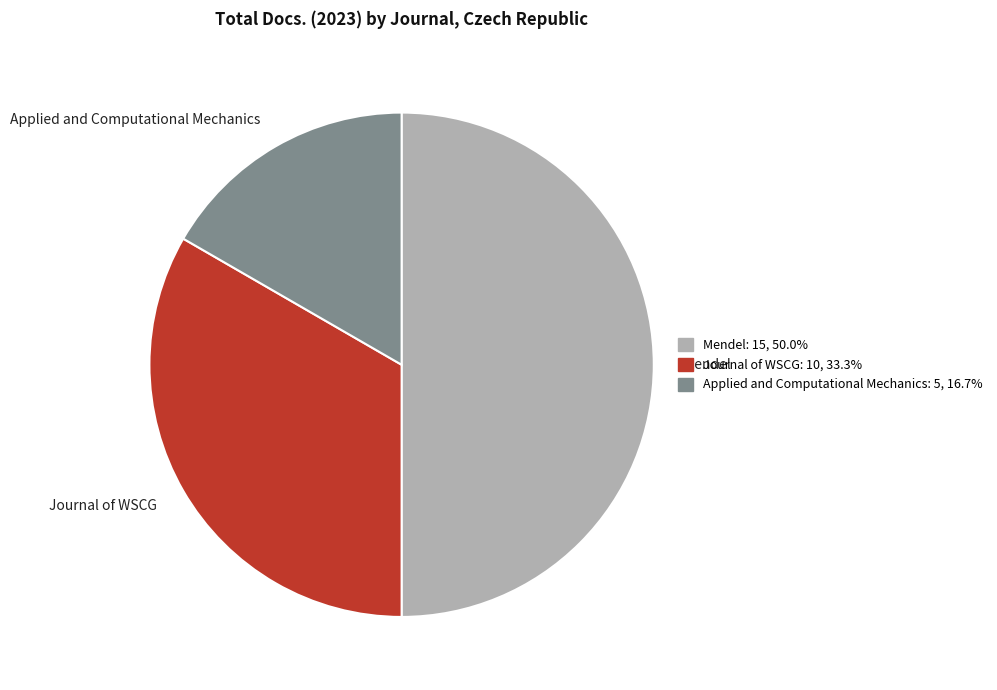

Is Applied and Computational Mechanics the majority of the pie?

No